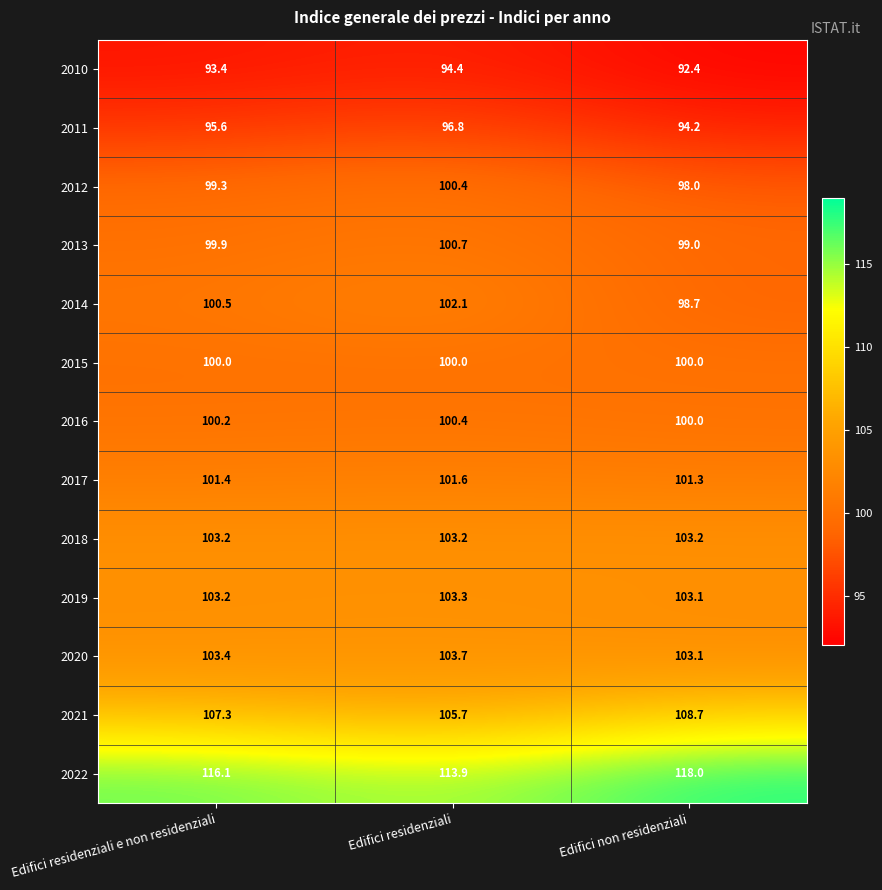

How many 2020 values are between 103 and 104?

3